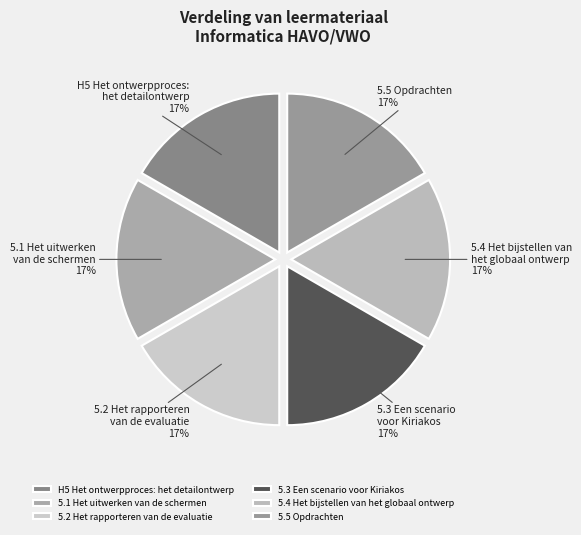

To the nearest percent, what portion does 5.3 Een scenario voor Kiriakos represent?

17%